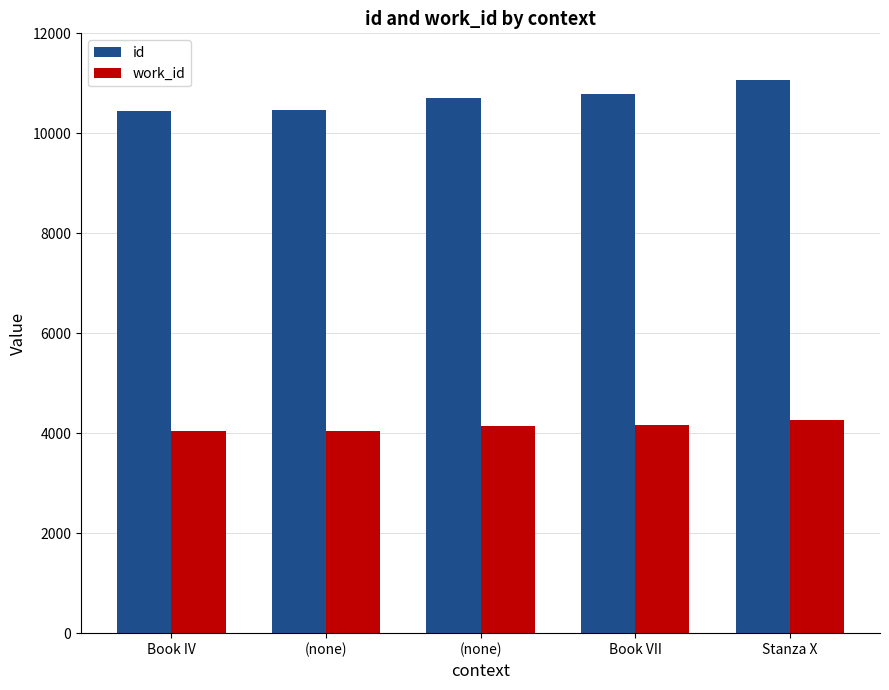

How many groups of bars are there?

5